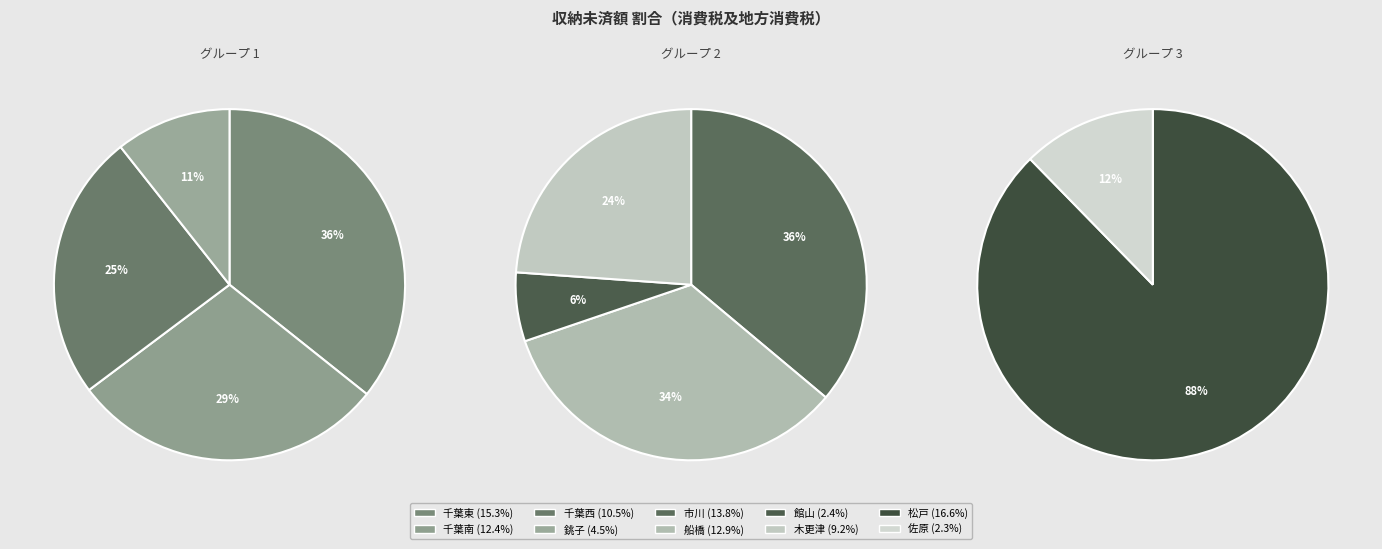

Which category has the biggest portion of the pie?

松戸